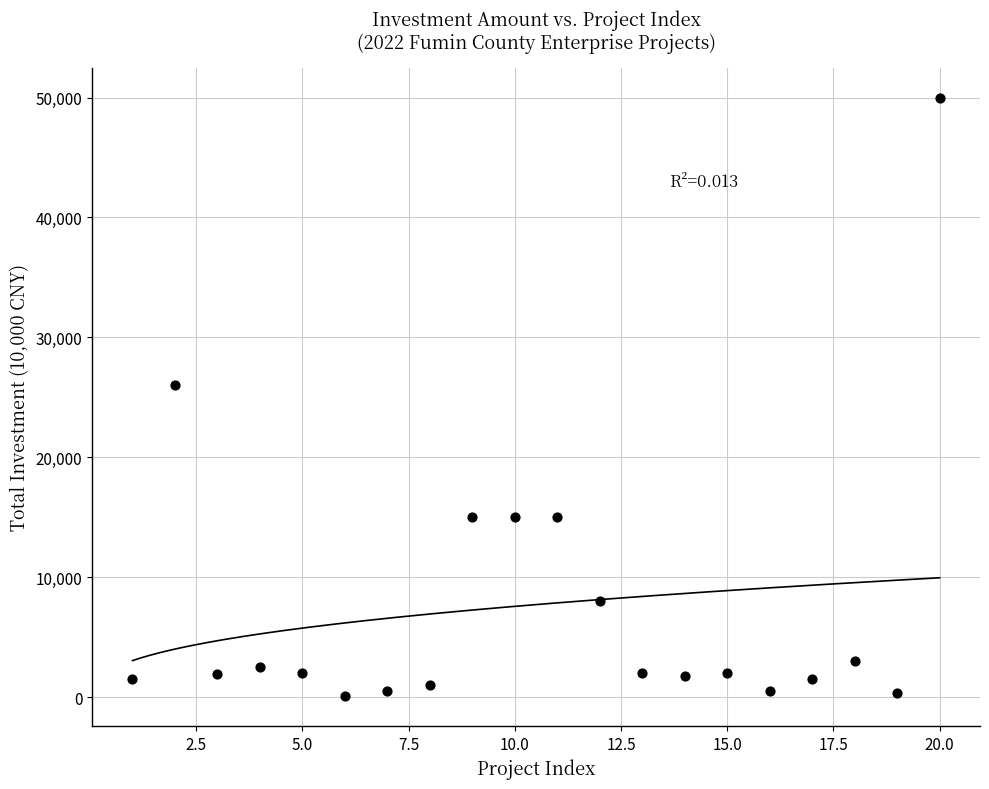

What is the range of X values (max minus min)?

19.0